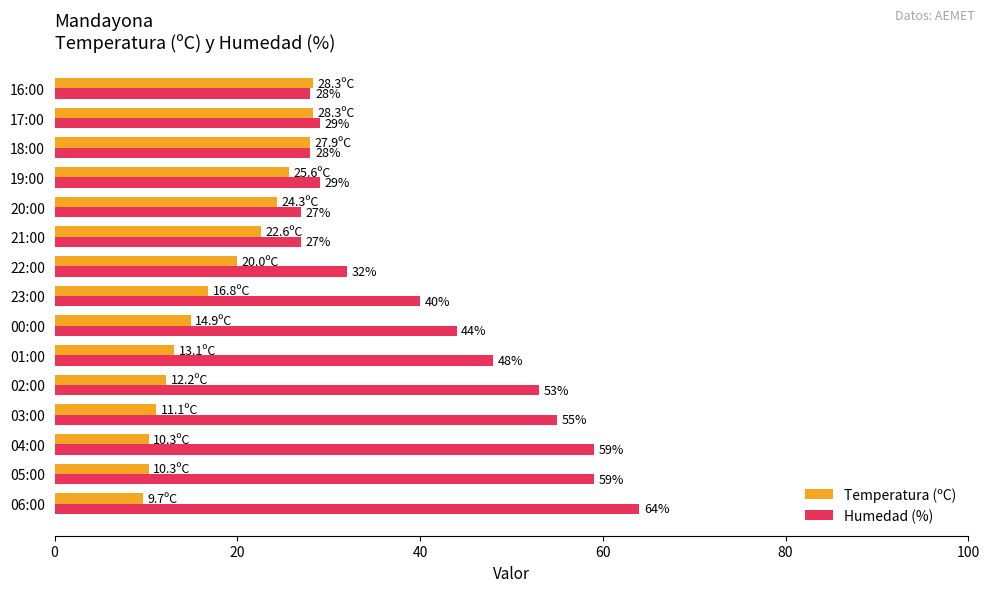

True or false: Humedad (%) has a value of 53.0 at 02:00.

True